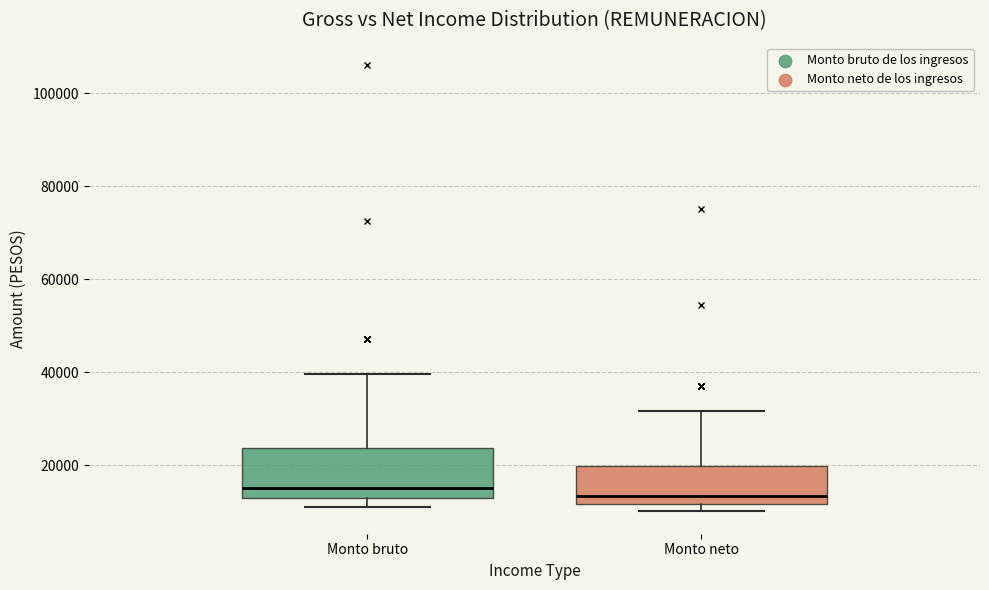

Which box is the tallest, from its lower edge to its upper edge?

Monto bruto